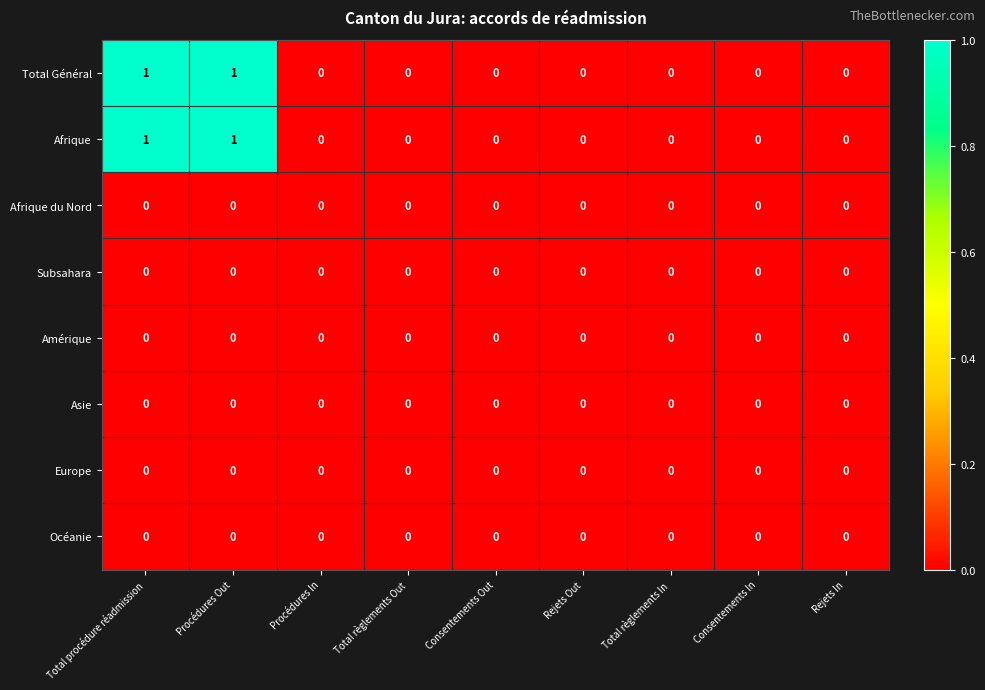

Is the value of Total Général at Procédures Out greater than the value of Europe at Consentements In?

Yes